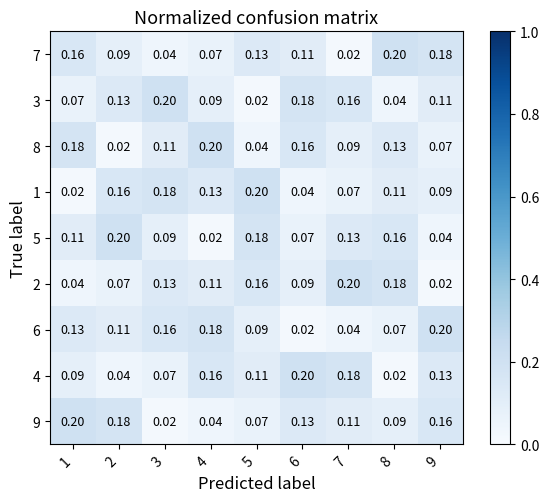

Is the value of 5 at 6 greater than the value of 1 at 2?

No